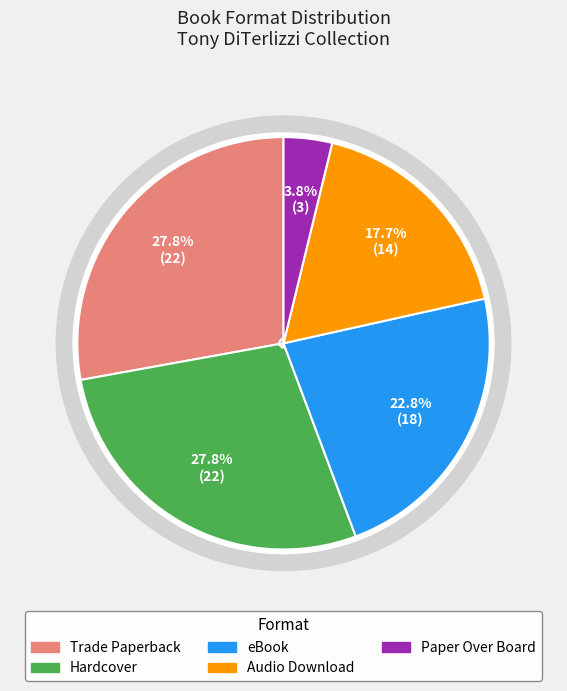

Does Paper Over Board represent more than half of the total?

No